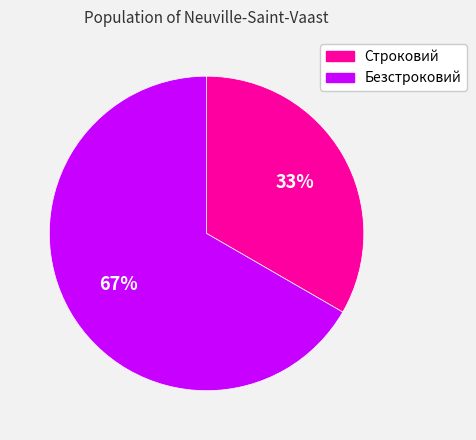

Which slice is the largest?

Безстроковий